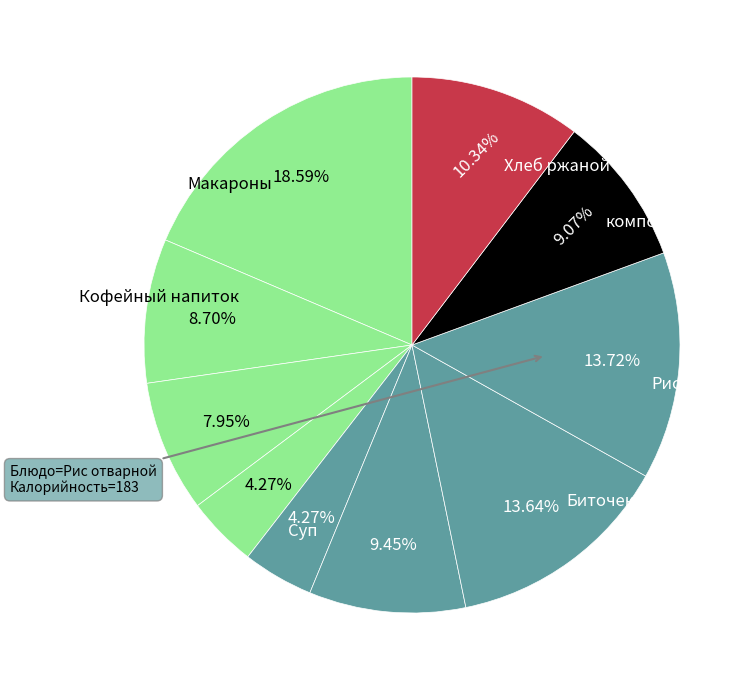

How many slices are in this pie chart?

10